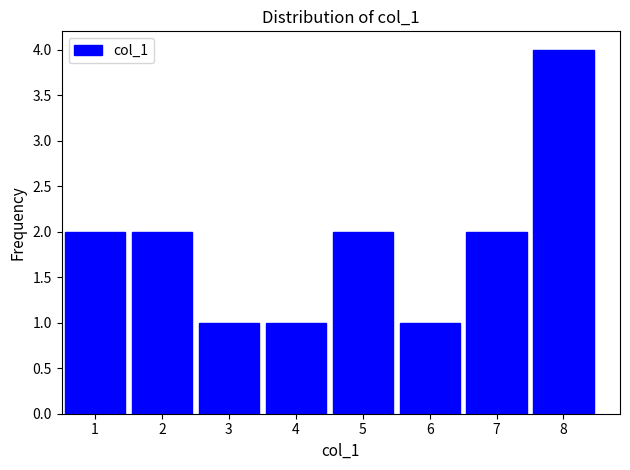

Reading right to left, list all the values displayed in this chart.

8=4	7=2	6=1	5=2	4=1	3=1	2=2	1=2